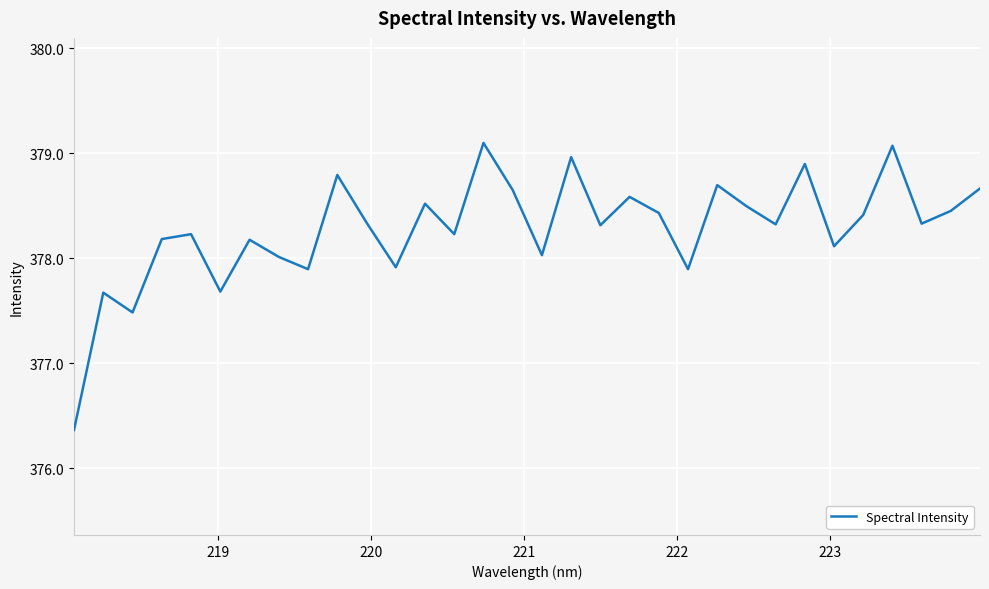

What is the minimum value shown in the chart?

376.4